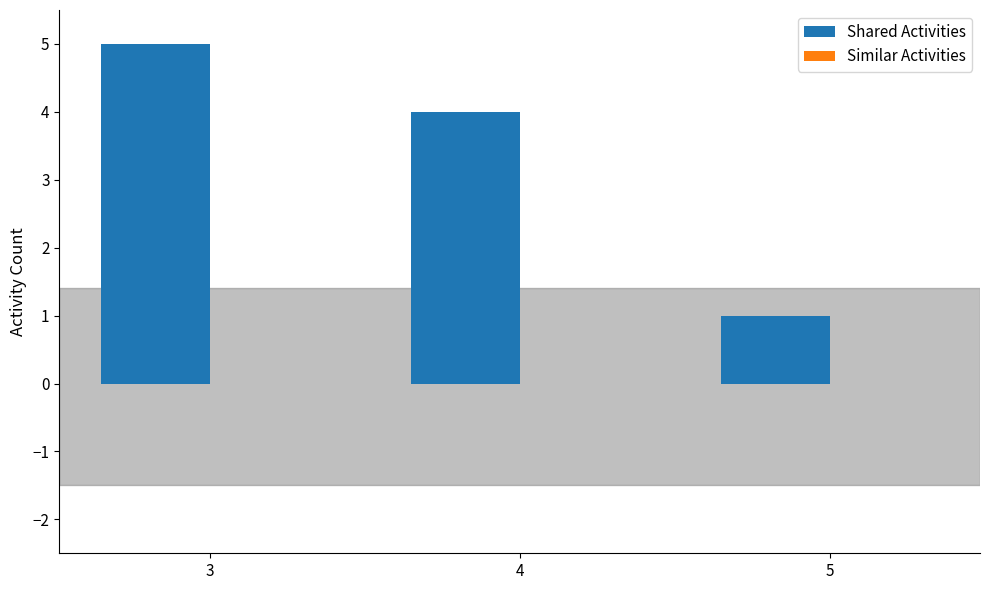

The value at 3 is 9. True or false?

False